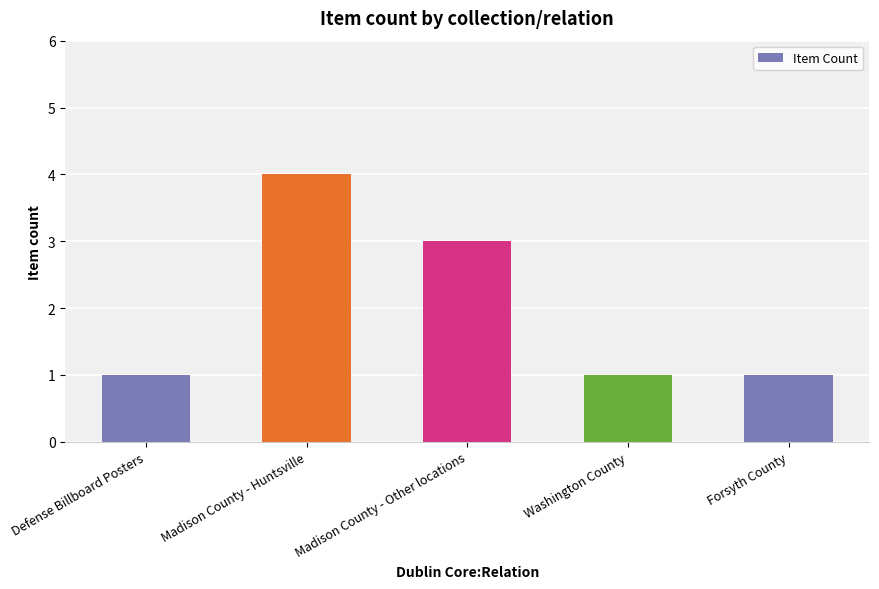

What is the ratio of the value at Madison County - Other locations to the value at Forsyth County?

3.0